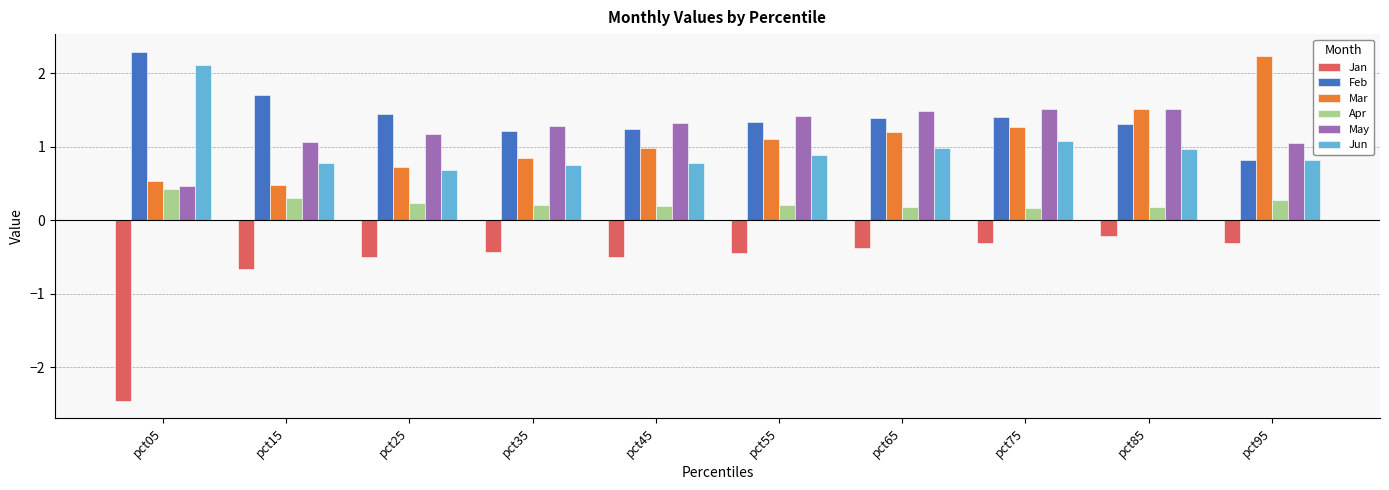

At how many categories does at least one series exceed 0?

10